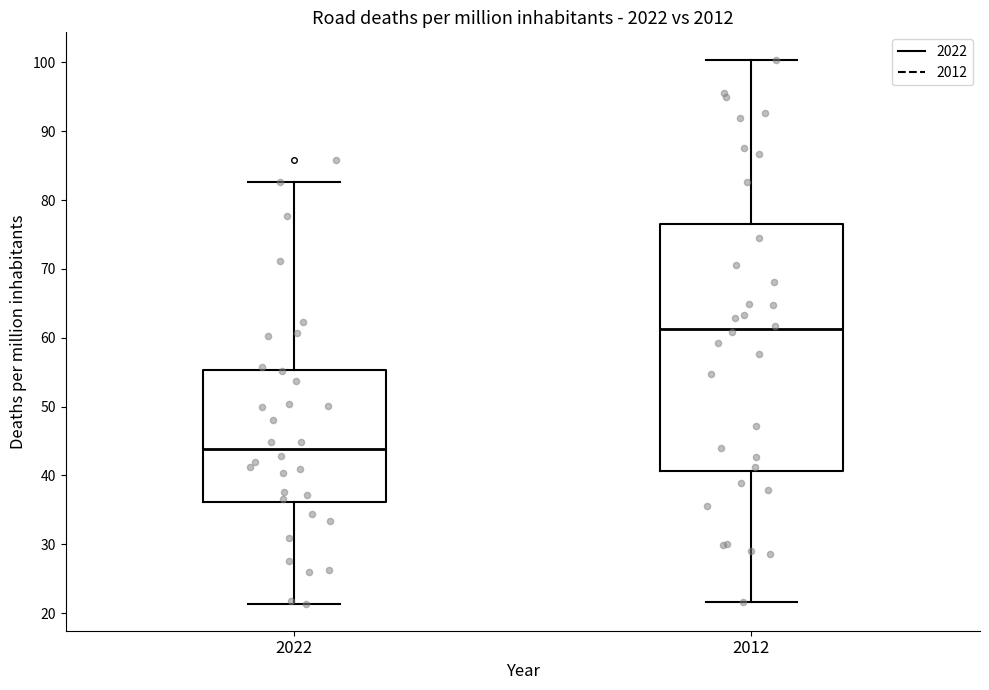

Reading left to right, read every box against the y-axis: the position of its median line, the range the box covers, and the ends of its whiskers. The values are not printed on the chart, so give them approximately, as read against the axis.

2022: median 44, box 36 to 55, whiskers 21 to 83
2012: median 61, box 41 to 77, whiskers 22 to 100